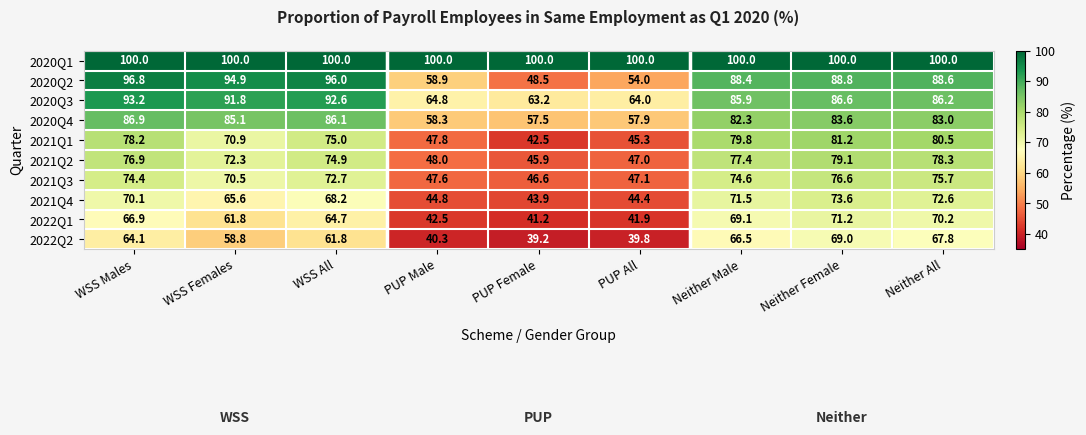

How many data points in 2021Q2 are less than 74?

4